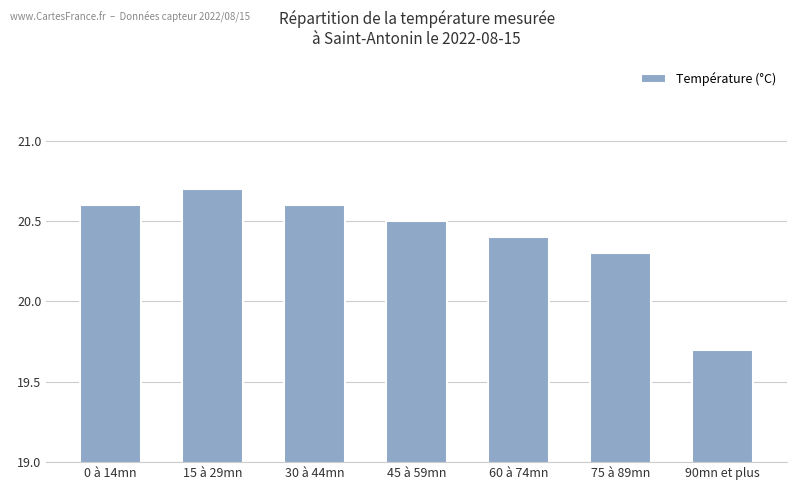

At which category does the chart reach its peak across all series?

15 à 29mn